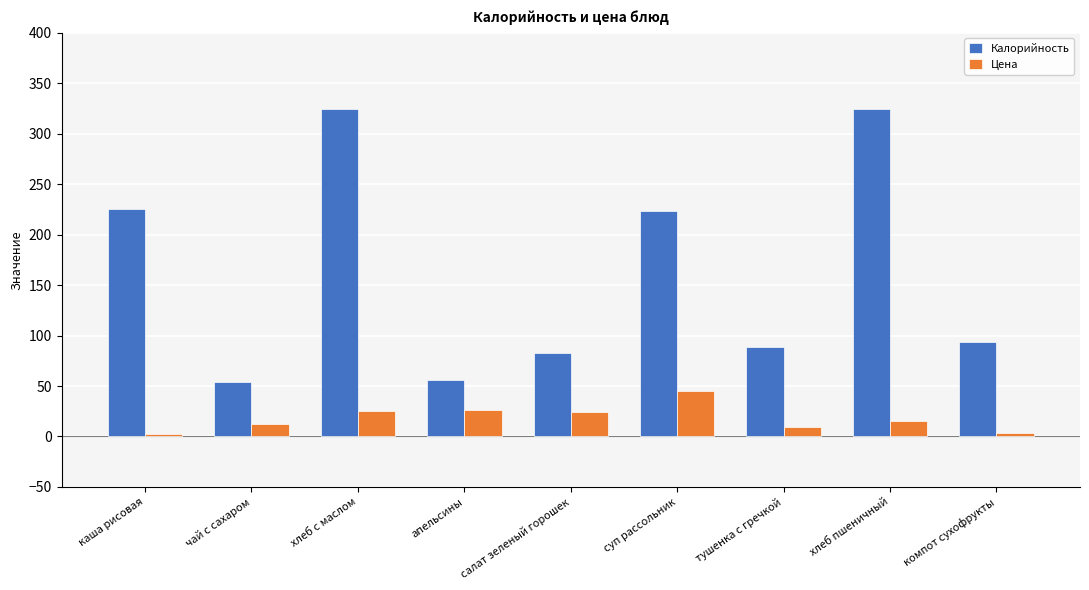

What is the difference between the maximum and minimum values in the Калорийность series?

271.1